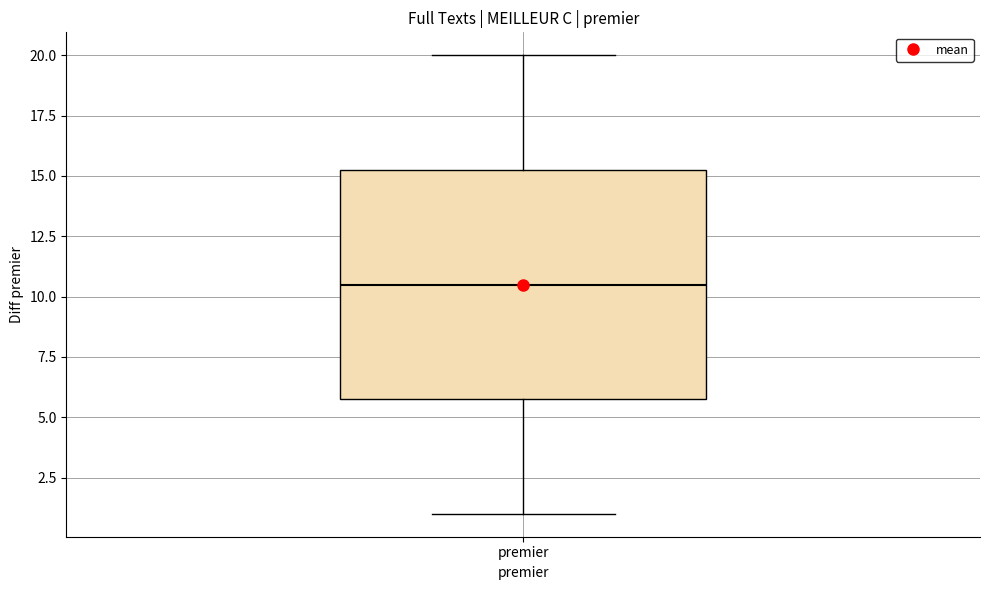

Where does the lower whisker of the box for premier end on the y-axis? The values are not printed on the chart, so give them approximately, as read against the axis.

1.0